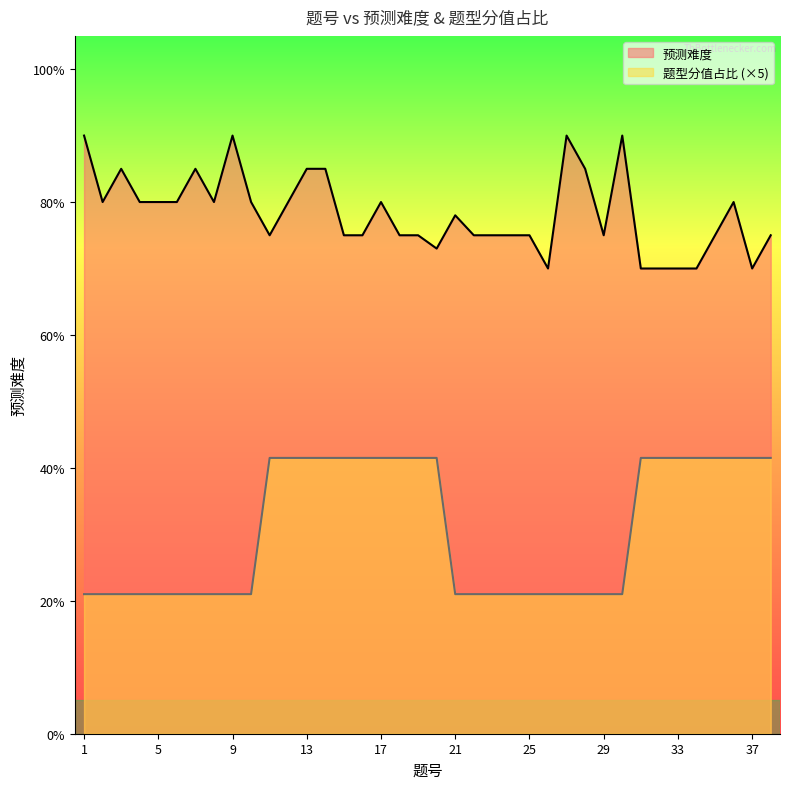

What is the minimum value for 预测难度?

0.7